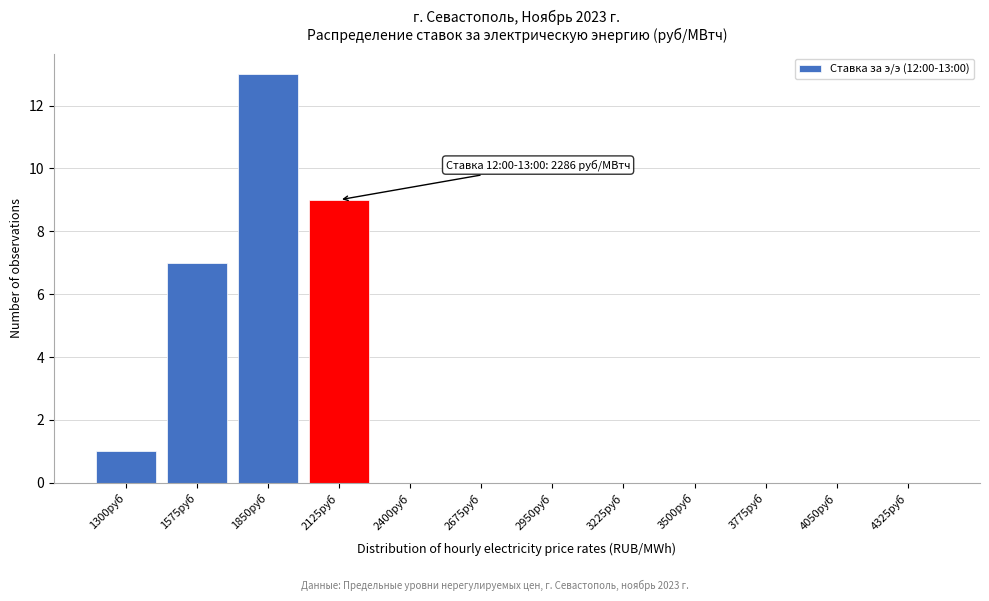

Reading left to right, list all the values displayed in this chart.

1300руб=1	1575руб=7	1850руб=13	2125руб=9	2400руб=0	2675руб=0	2950руб=0	3225руб=0	3500руб=0	3775руб=0	4050руб=0	4325руб=0